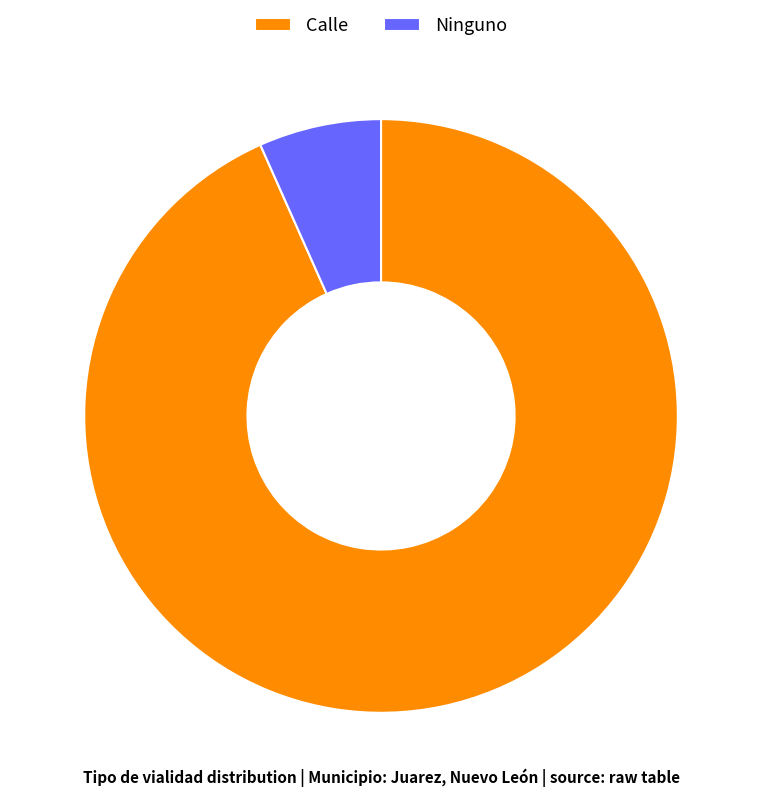

How many segments does this pie chart have?

2